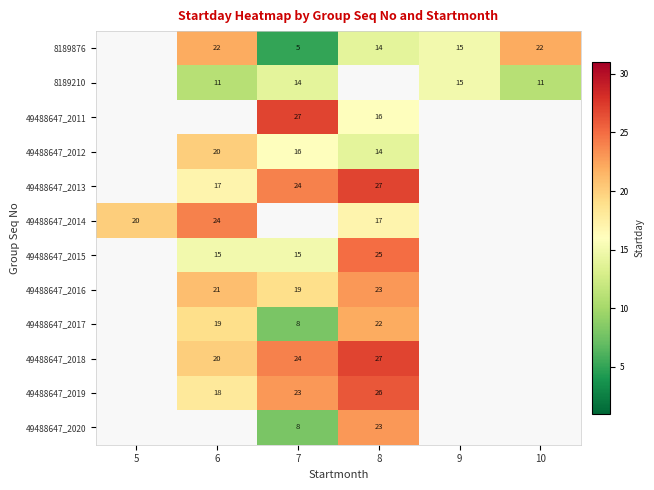

True or false: 49488647_2014 has a value of 12.9 at 5.

False